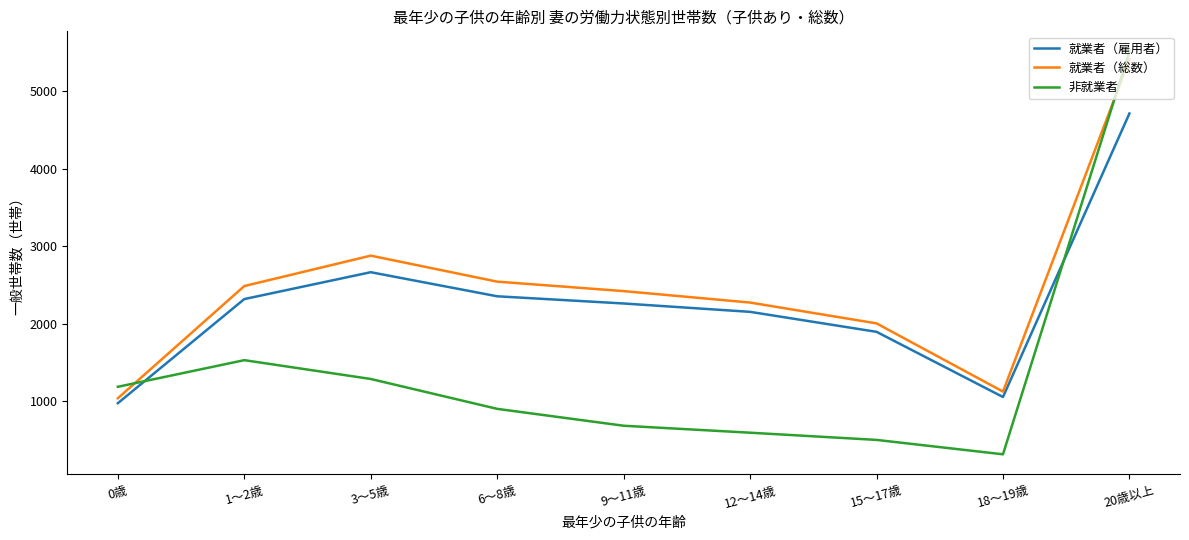

Which series ends up on top after the final intersection of 就業者（総数） and 非就業者?

非就業者